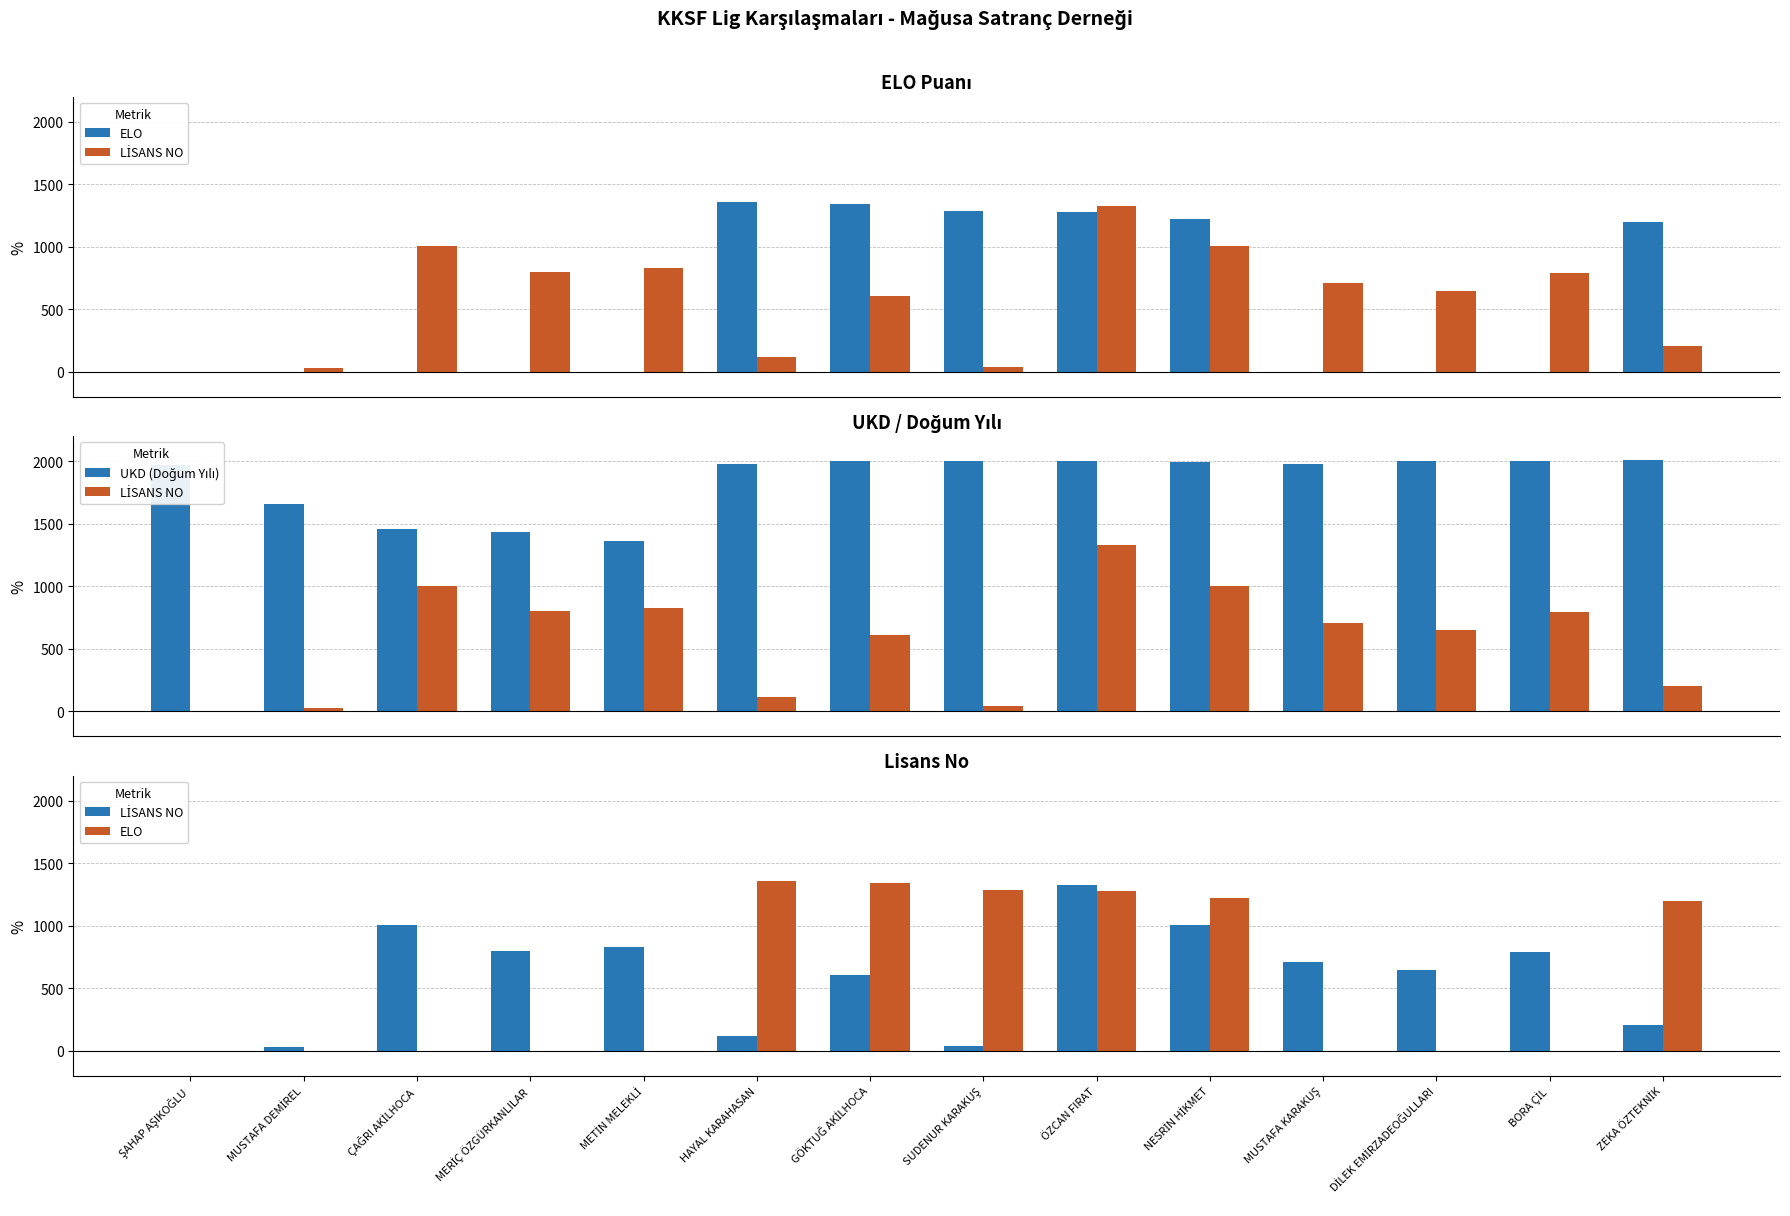

Which label corresponds to the largest value in the chart?

ZEKA ÖZTEKNİK